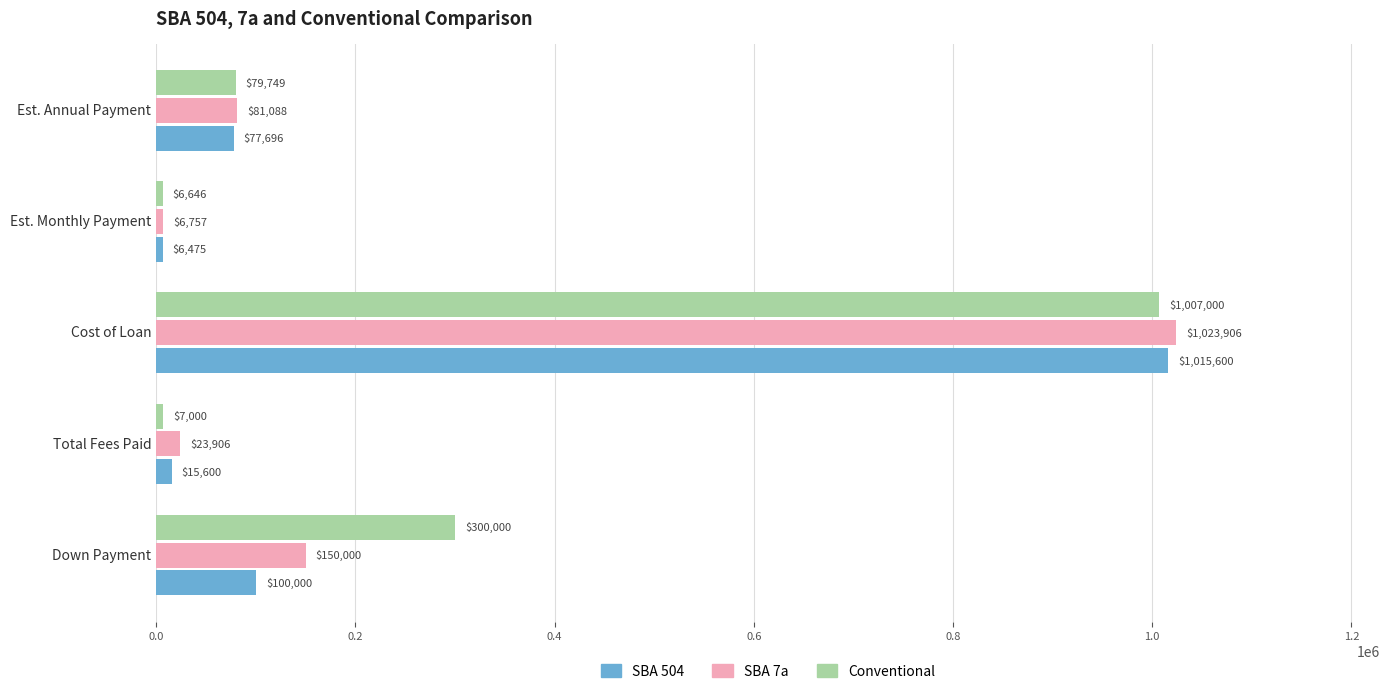

What is the sum of all Conventional values?

1400394.8